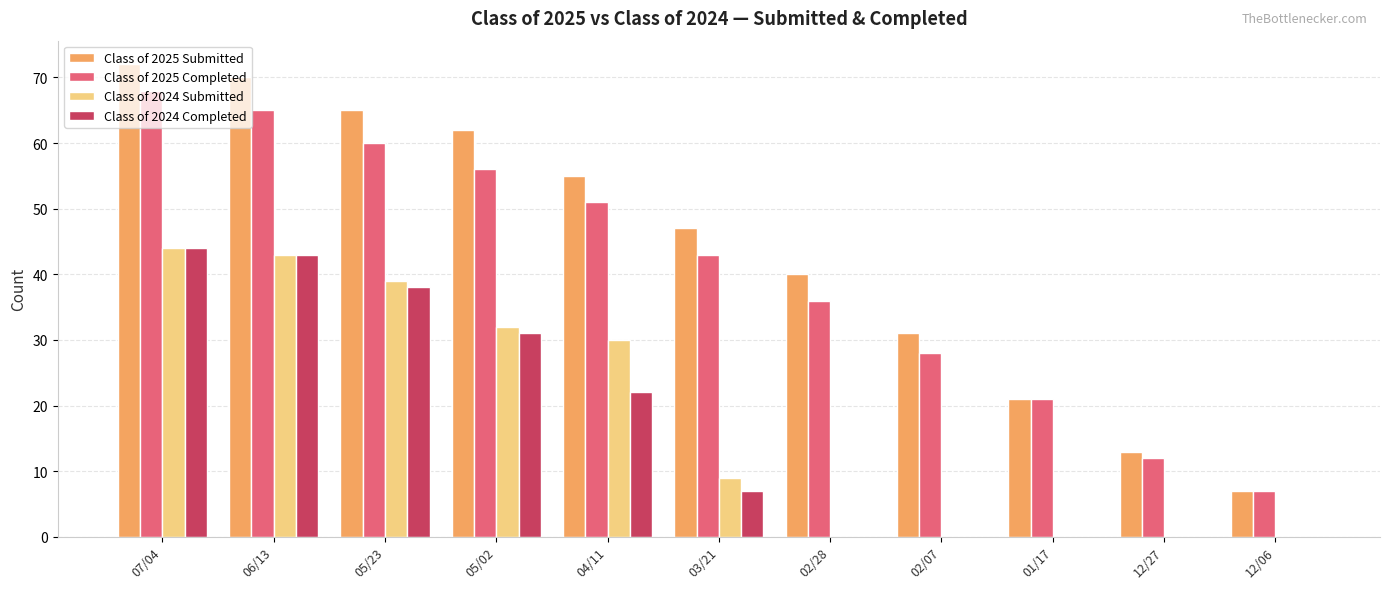

What is the greatest value displayed?

72